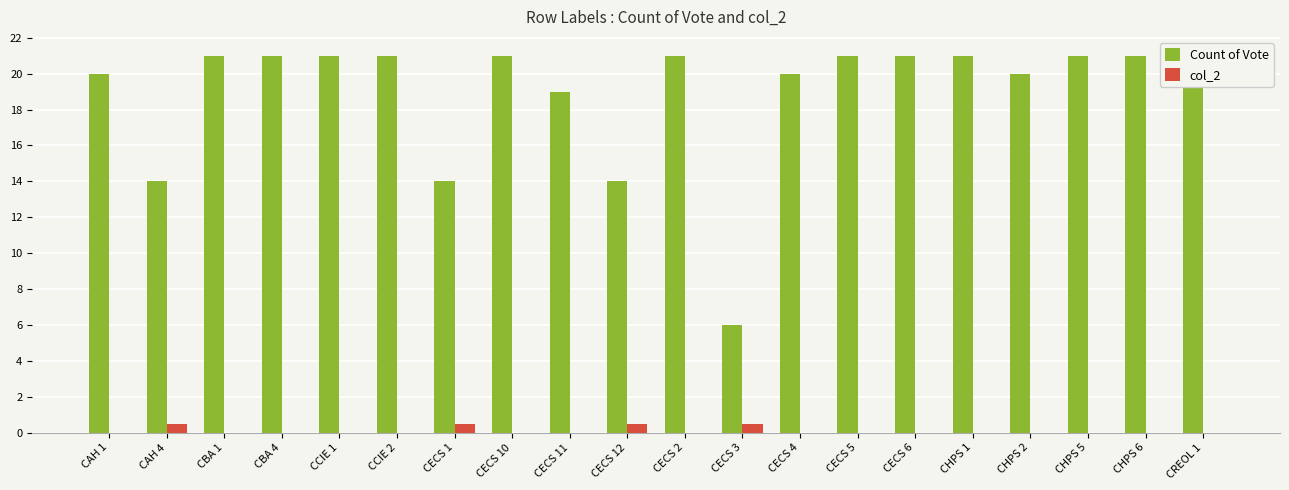

Between CECS 12 and CECS 5, which series saw the biggest shift?

Count of Vote